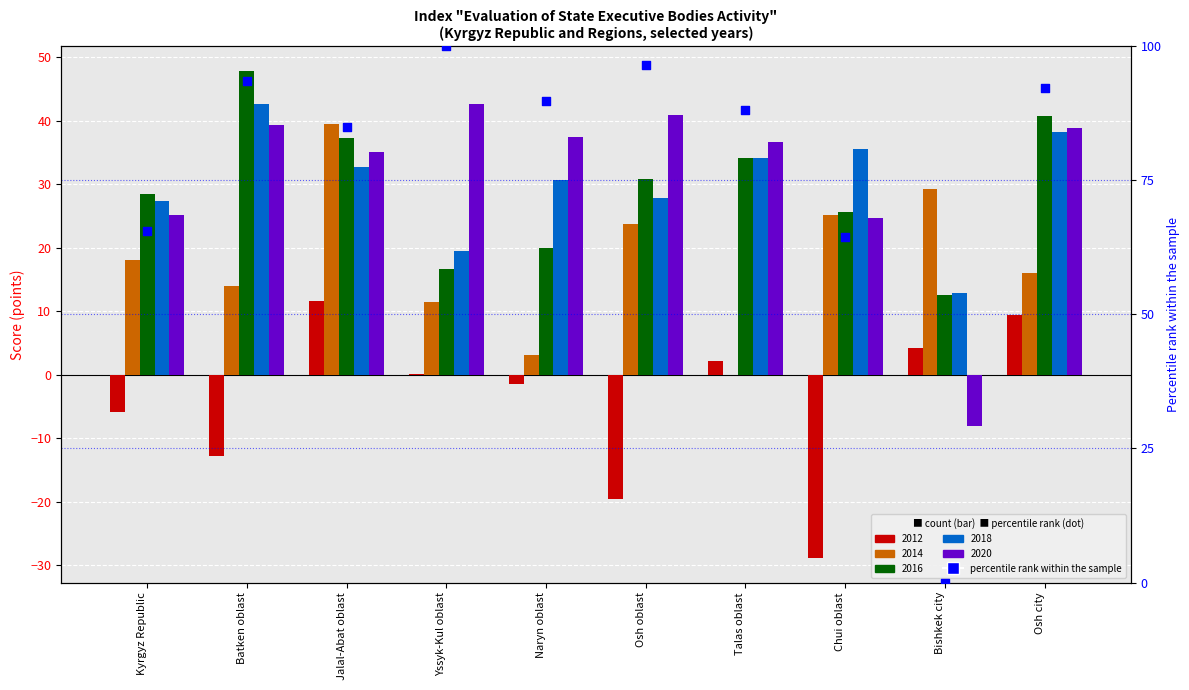

Between Chui oblast and Kyrgyz Republic, which is larger?

Kyrgyz Republic